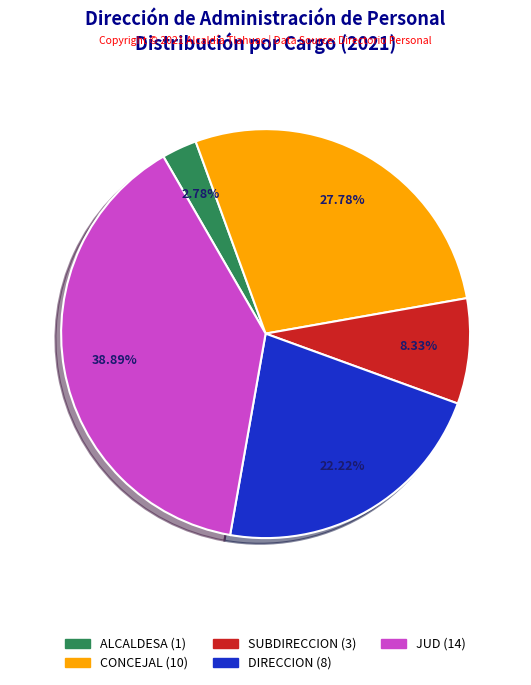

Does DIRECCION account for over 50% of the chart?

No